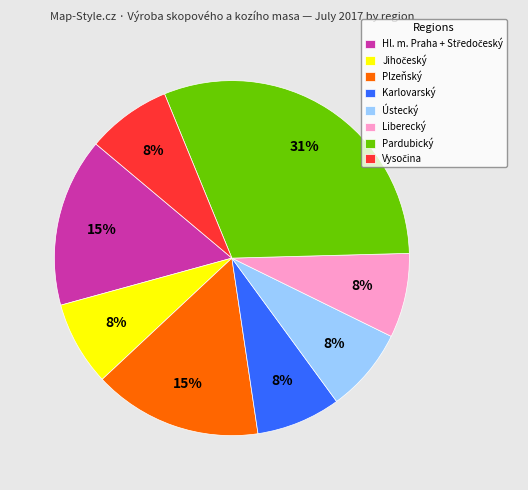

Which slice is the largest?

Pardubický